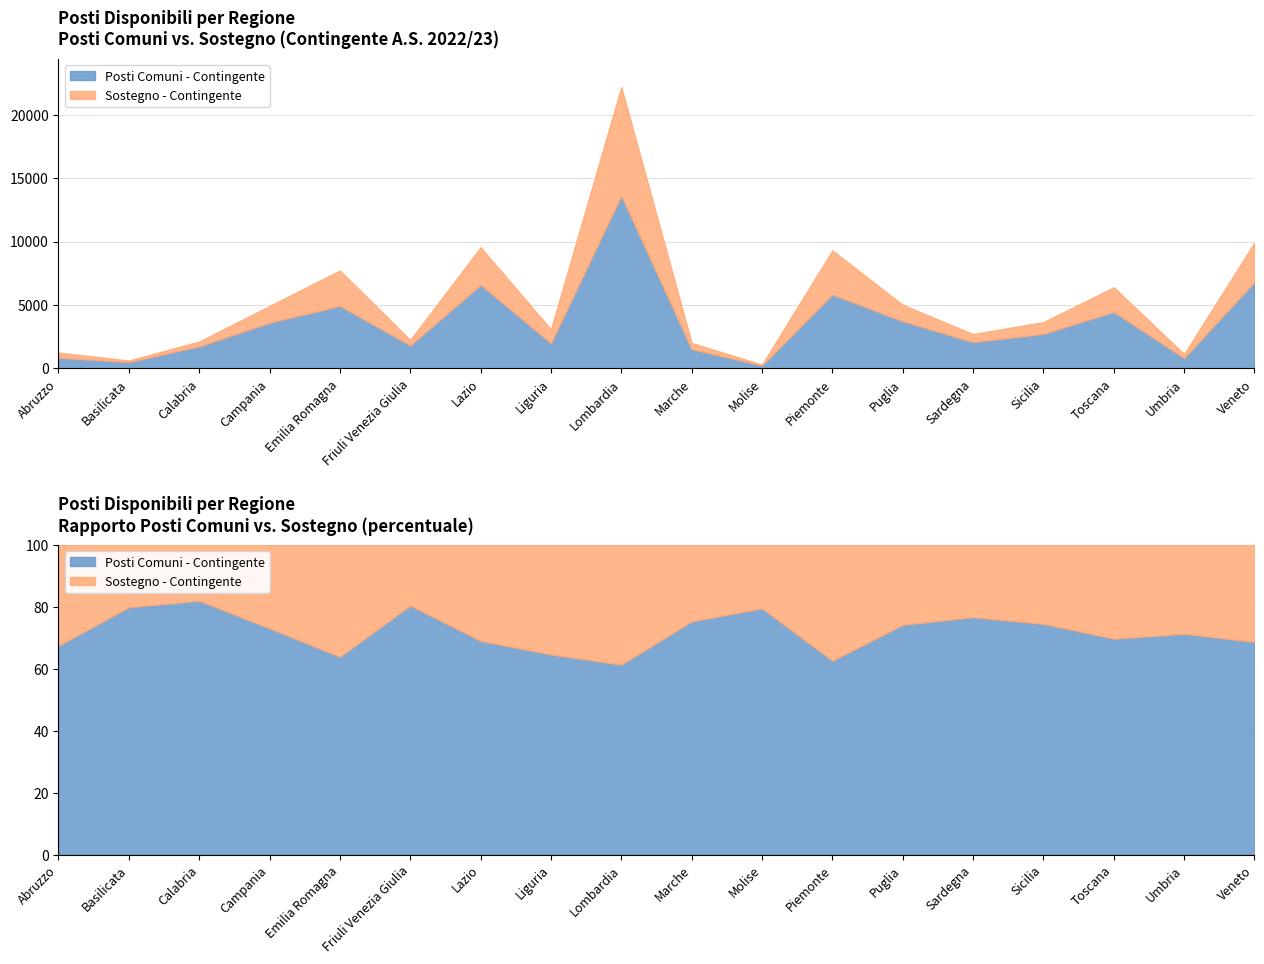

The value of Sostegno - Contingente at Sicilia is 932. True or false?

True